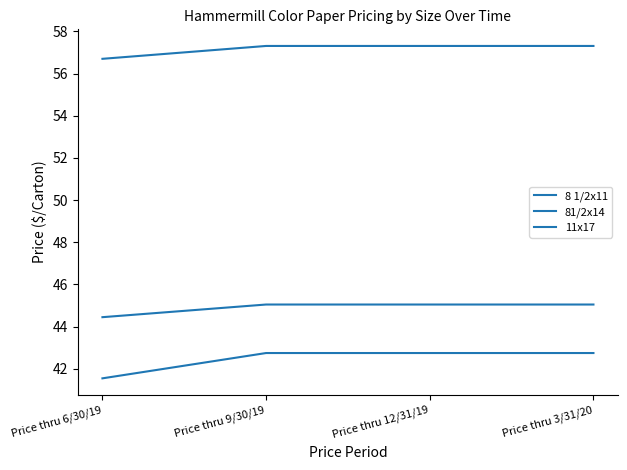

True or false: 81/2x14 has a value of 57.3 at Price thru 9/30/19.

True